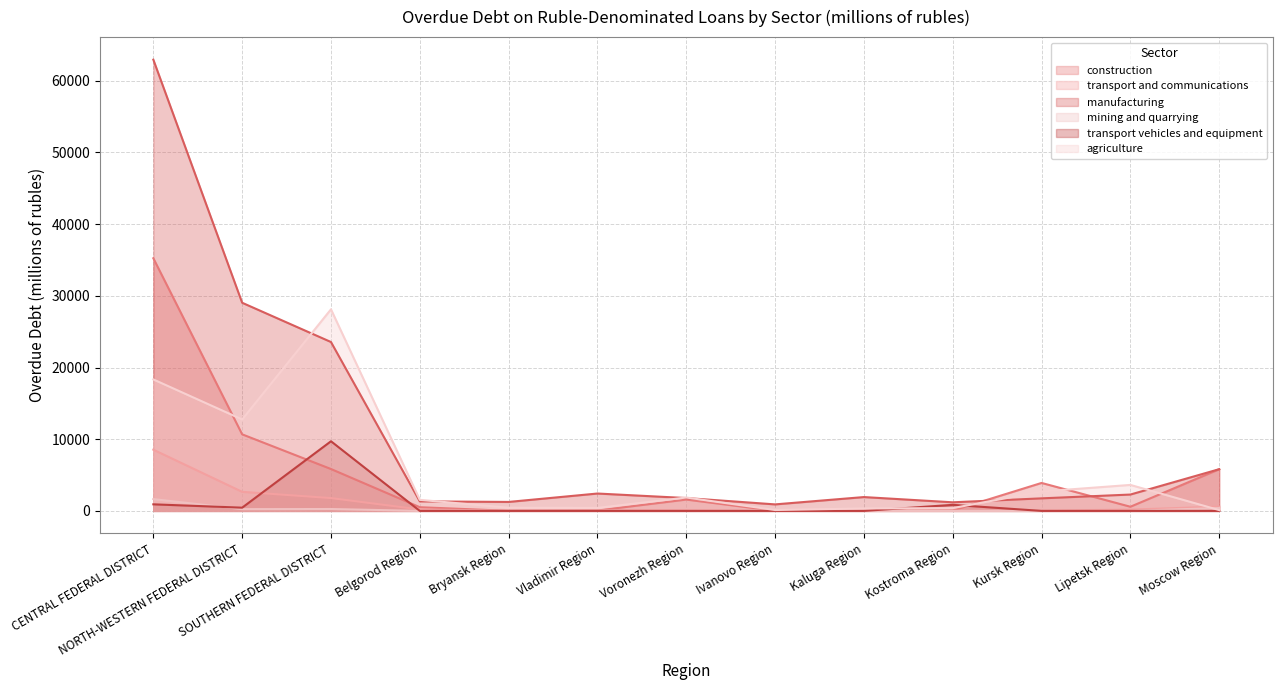

True or false: mining and quarrying has a value of 28 at Ivanovo Region.

True